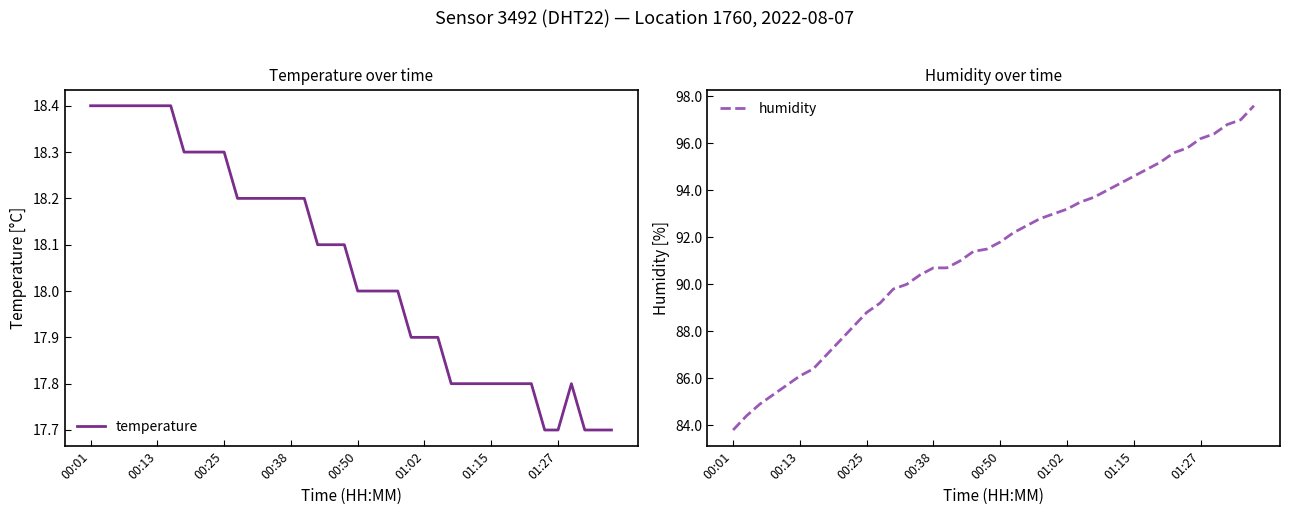

The value of humidity at 01:27 is 96.2. True or false?

True